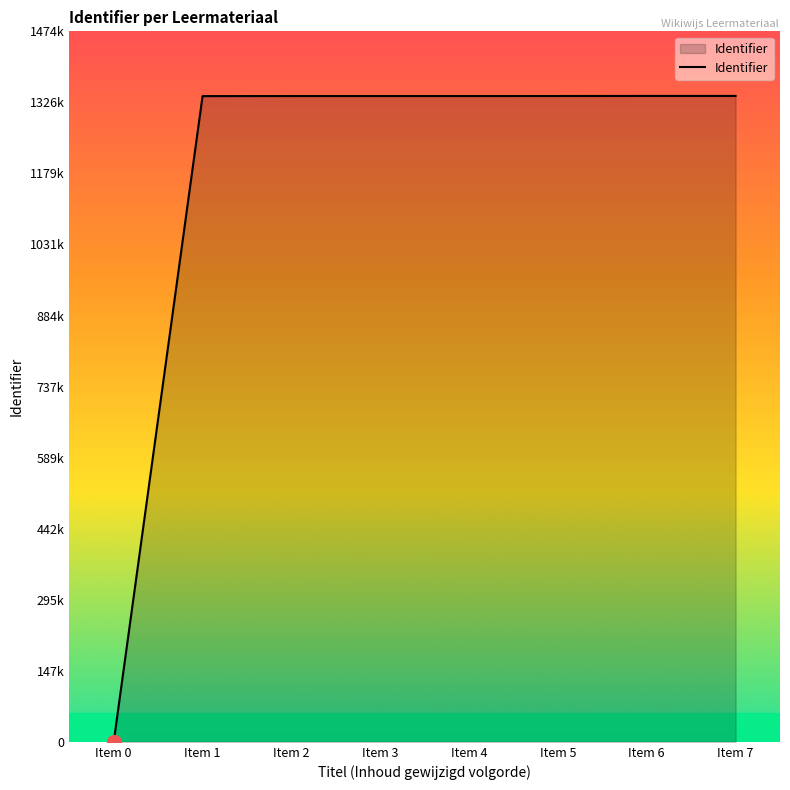

What is the value of the 7th point from the left?

1339575